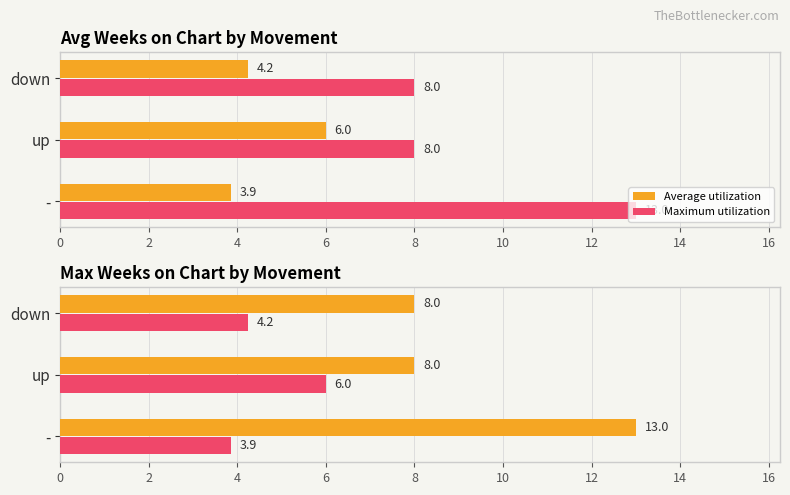

Rank the series by their maximum value, from highest to lowest.

Average utilization, Maximum utilization